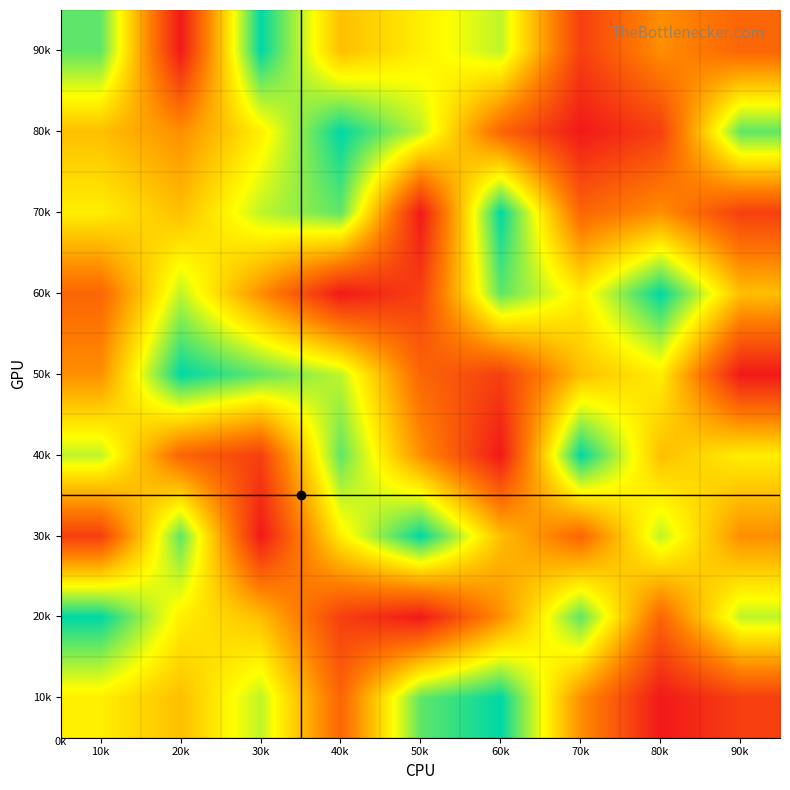

At how many categories does at least one series exceed 7?

9